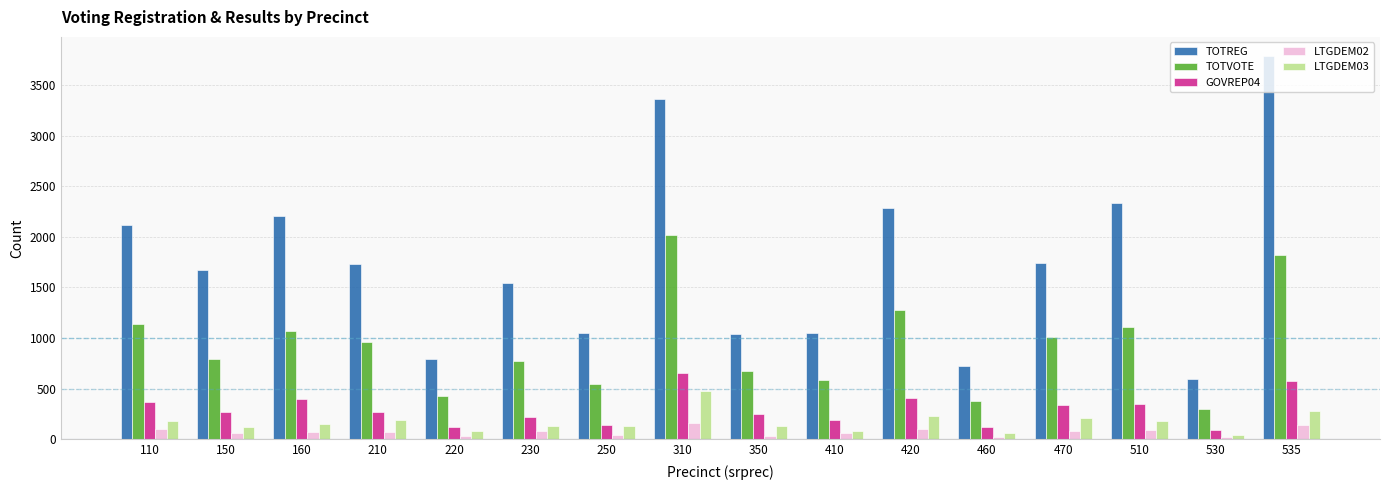

The value of TOTREG at 250 is 1577. True or false?

False